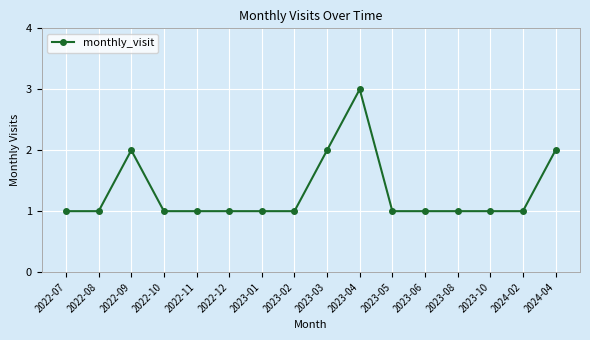

The chart shows a value of 0 at 2022-11. True or false?

False